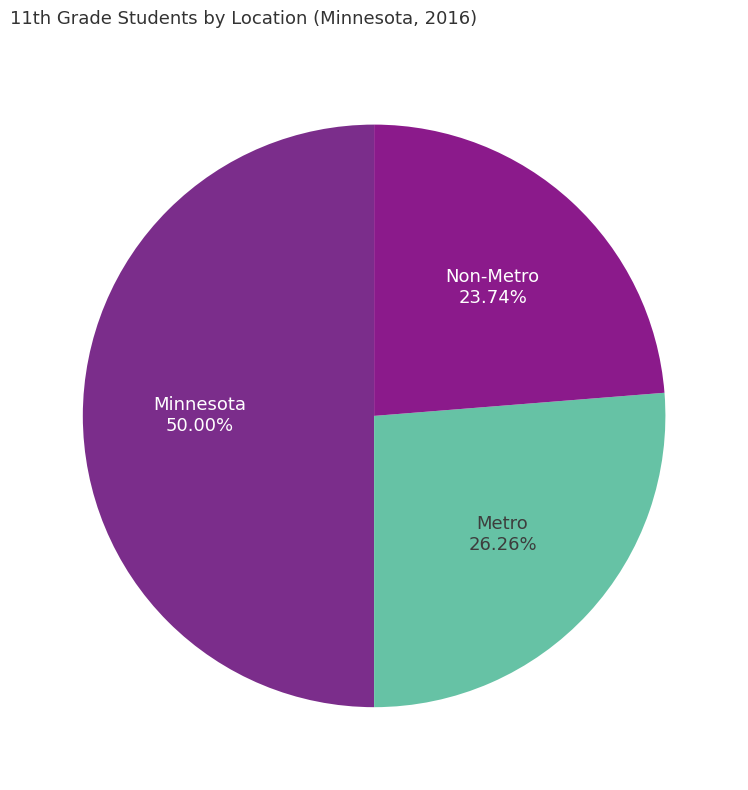

Approximately how many times larger is the value at Non-Metro compared to Metro?

0.9